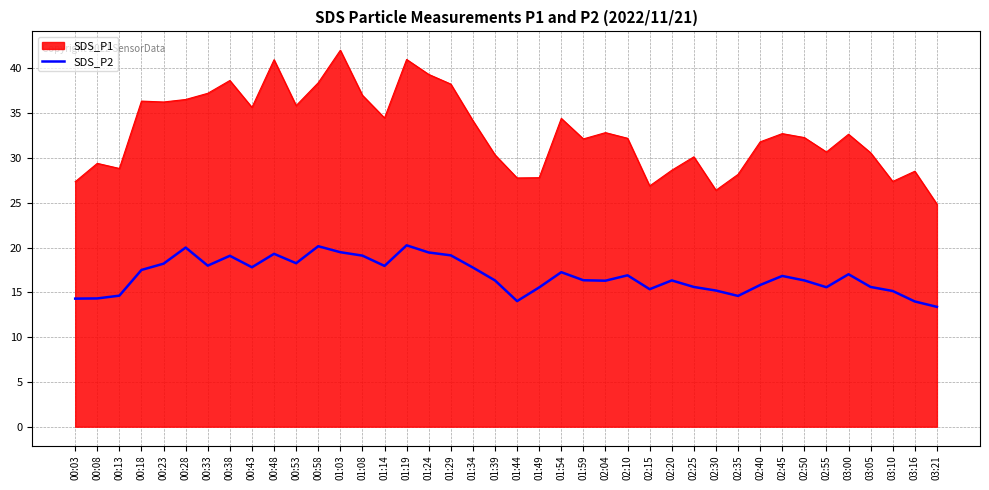

What position from the left is 02:45?

33